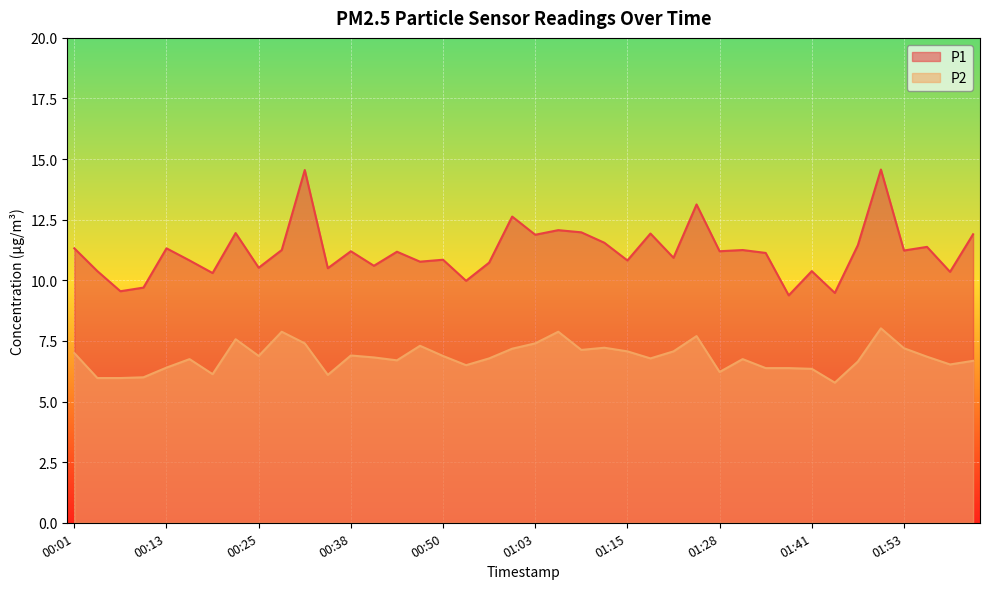

True or false: P2 and P1 cross at least once.

False